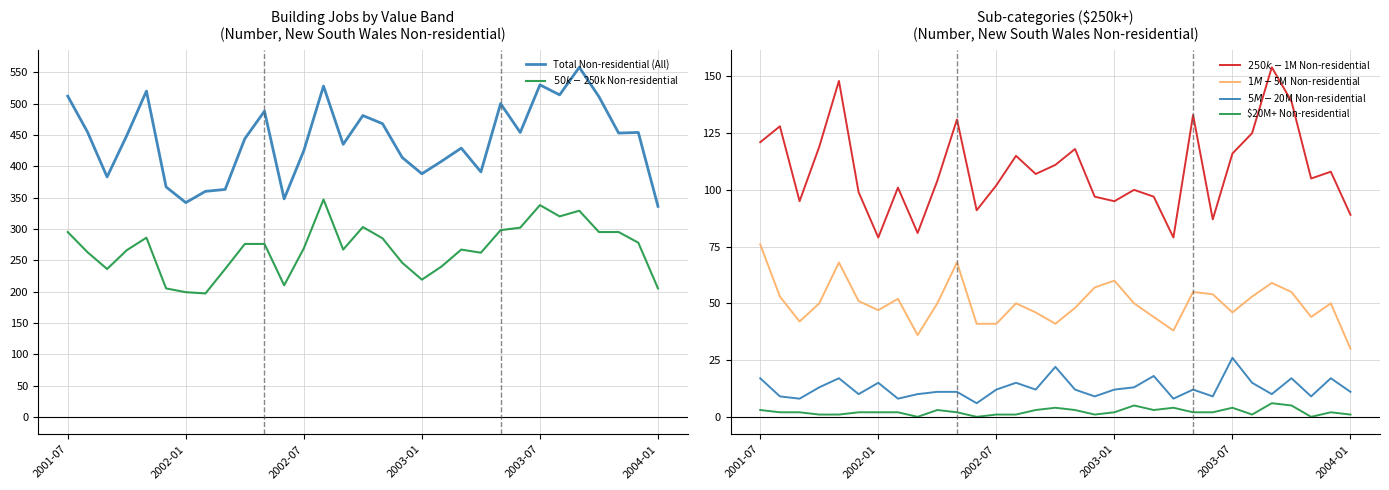

The $20M+ Non-residential series shows 3 at 2001-07. True or false?

True